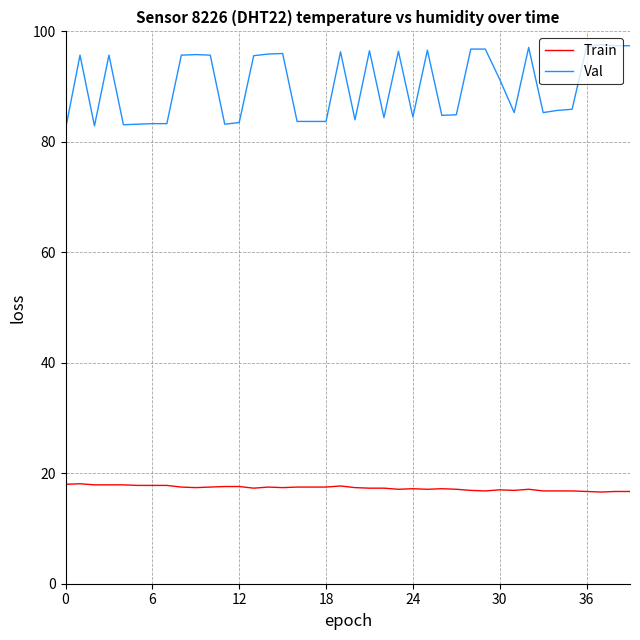

What is the lowest value of the Train series?

16.6